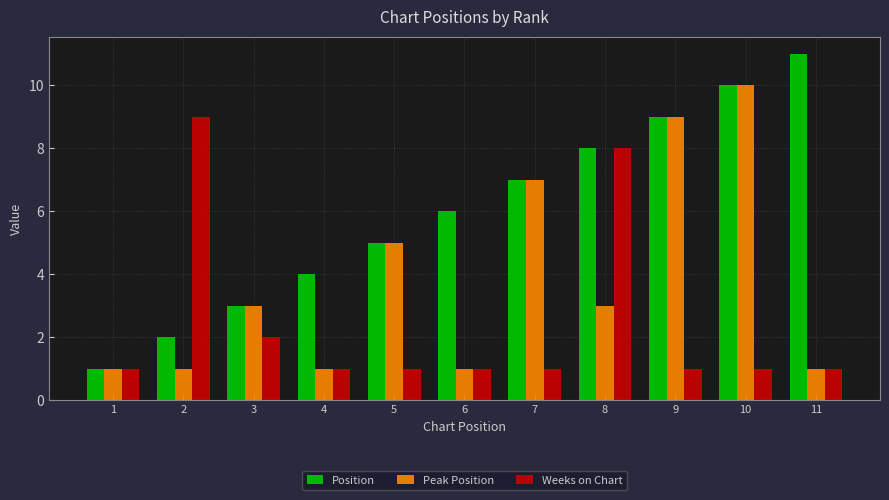

How many bars are there in total?

33